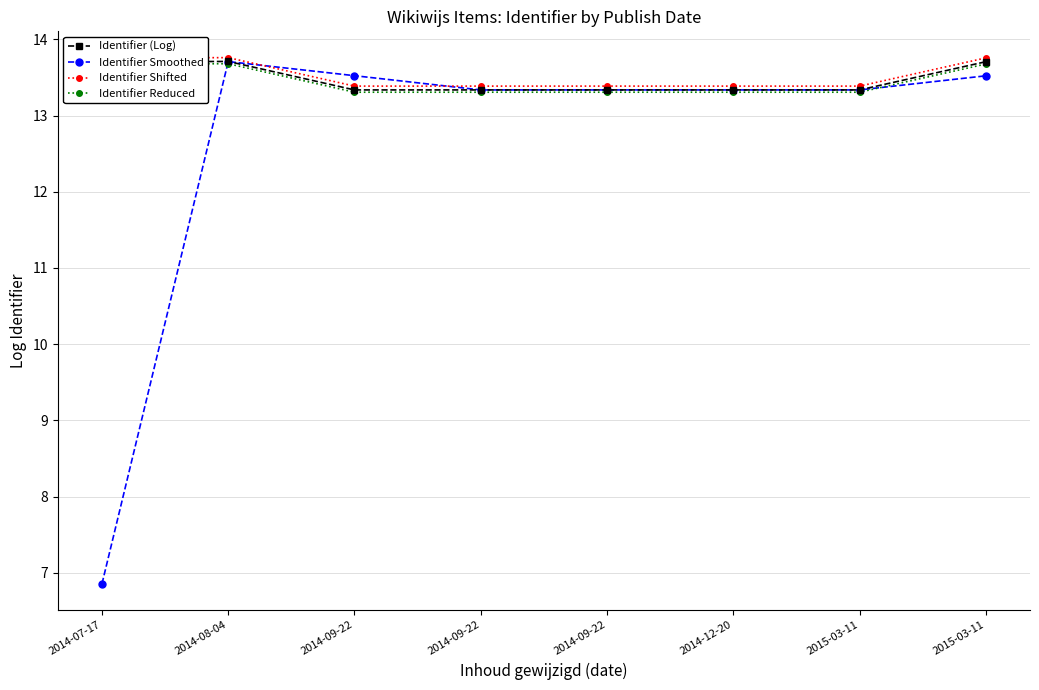

True or false: Identifier (Log) and Identifier Shifted cross at least once.

False